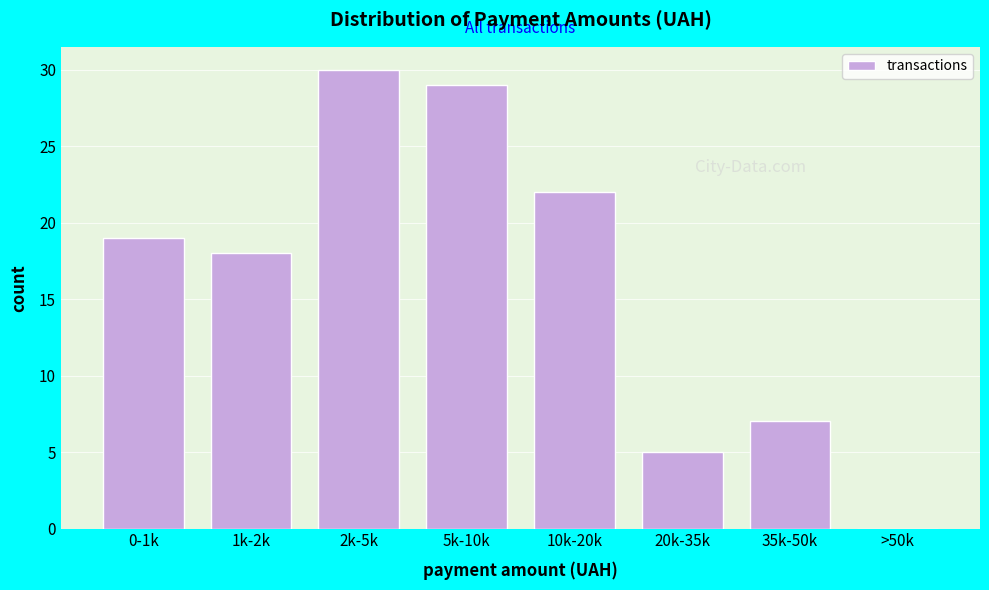

Reading left to right, extract all data points from this chart.

0-1k=19	1k-2k=18	2k-5k=30	5k-10k=29	10k-20k=22	20k-35k=5	35k-50k=7	>50k=0